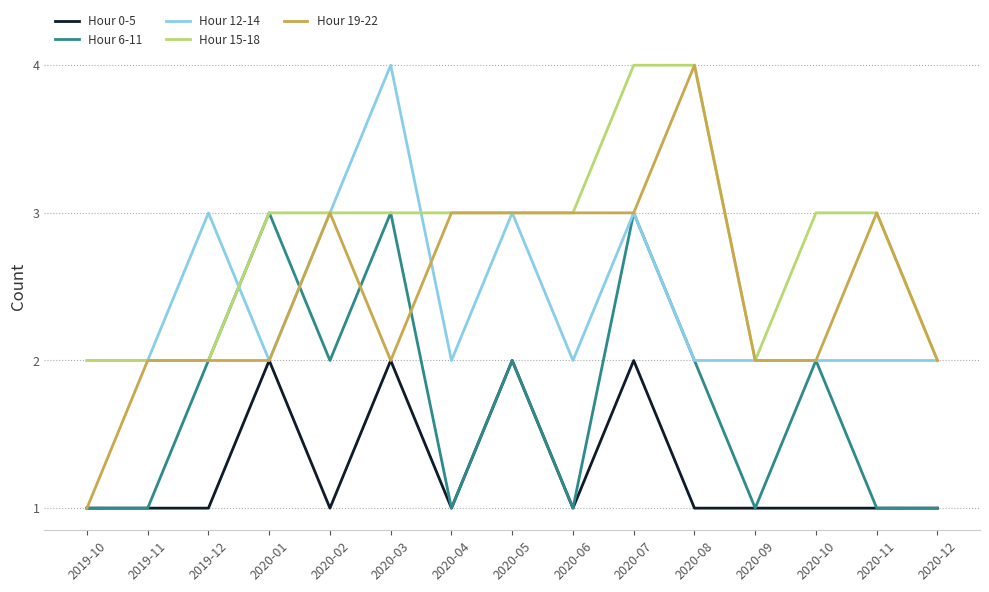

Does the chart display data point markers on the line(s)?

No